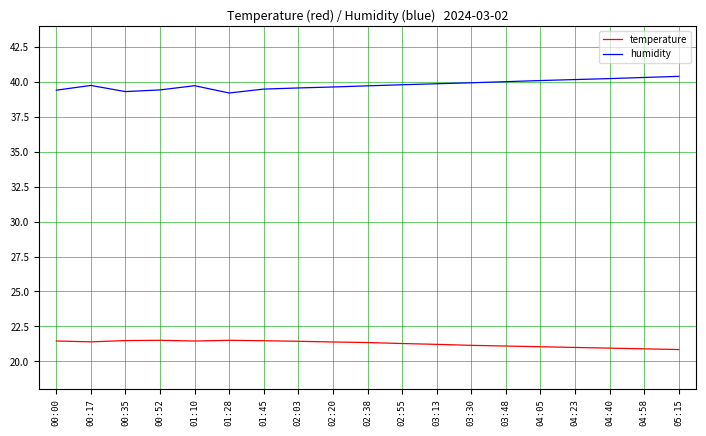

True or false: temperature and humidity cross at least once.

False